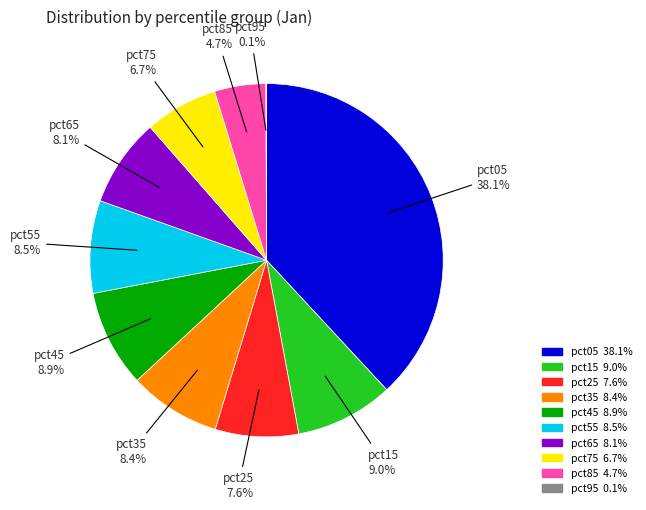

Approximately how many times larger is the value at pct85 compared to pct65?

0.6